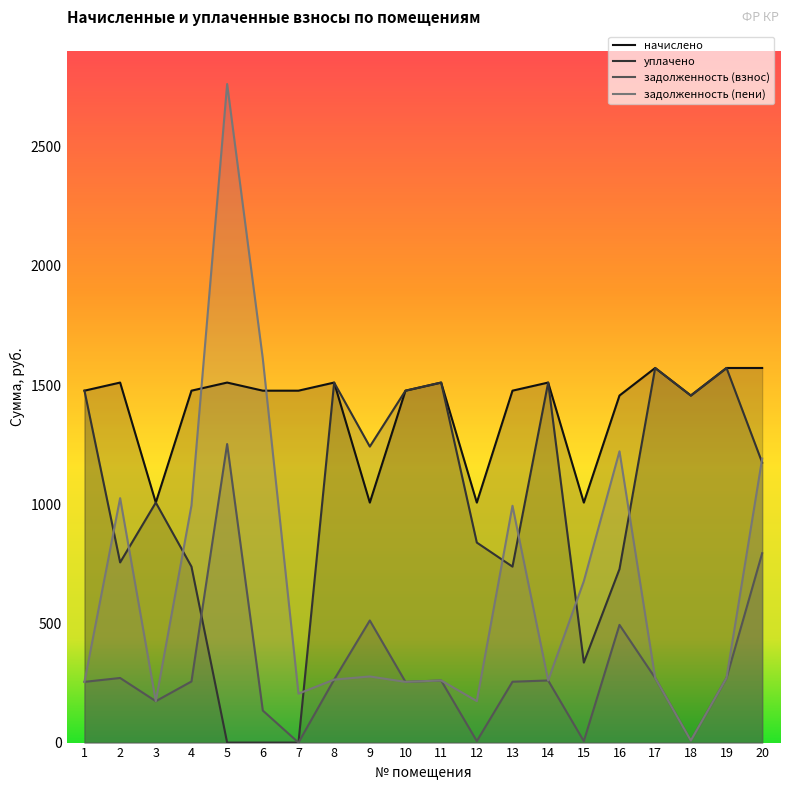

Where is the first local maximum for начислено?

2